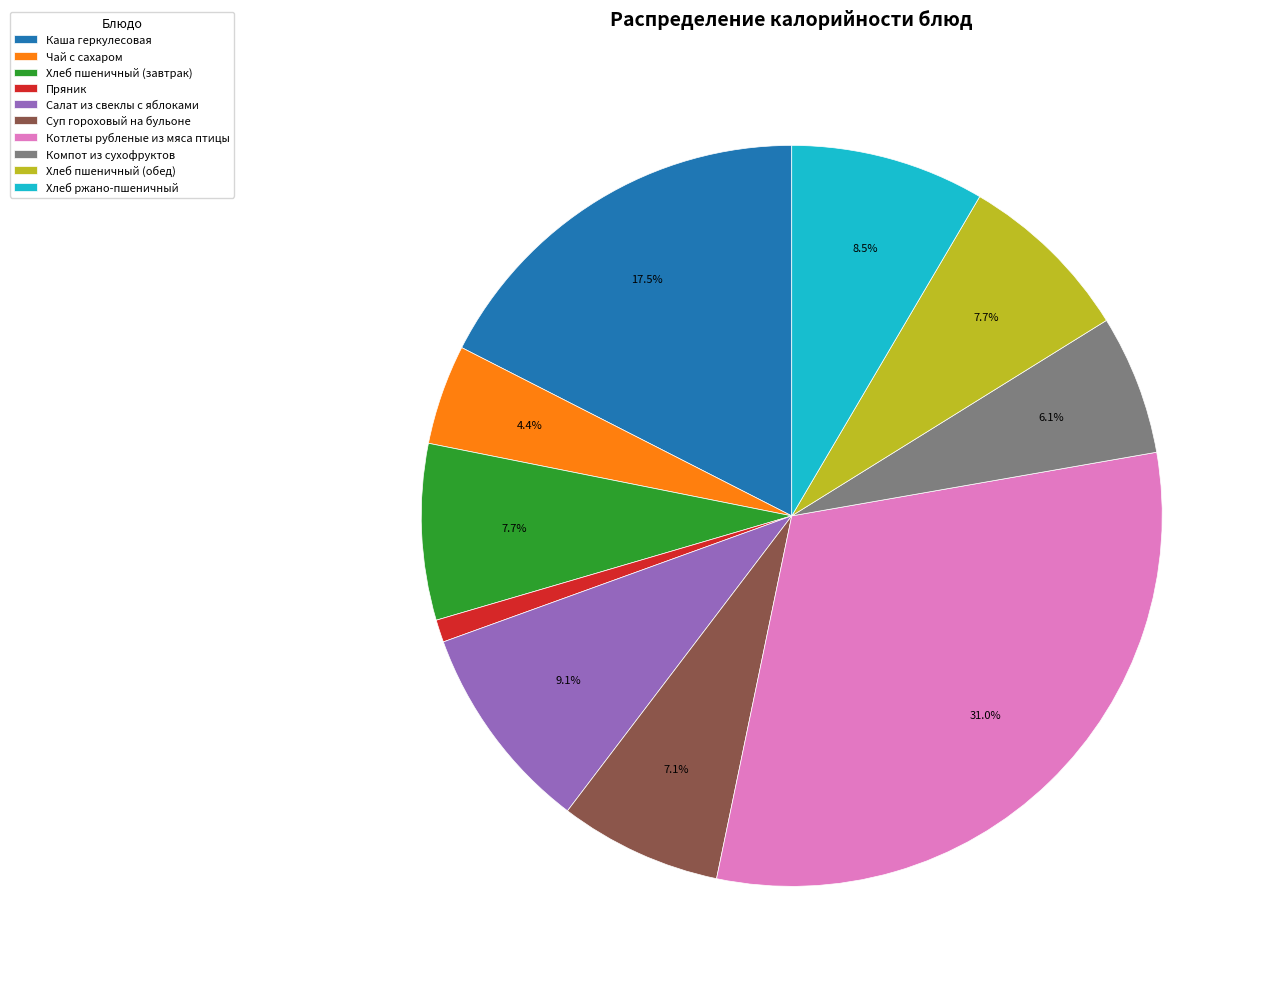

Combined, what portion of the pie is Хлеб пшеничный (завтрак) and Хлеб пшеничный (обед)?

15.4%